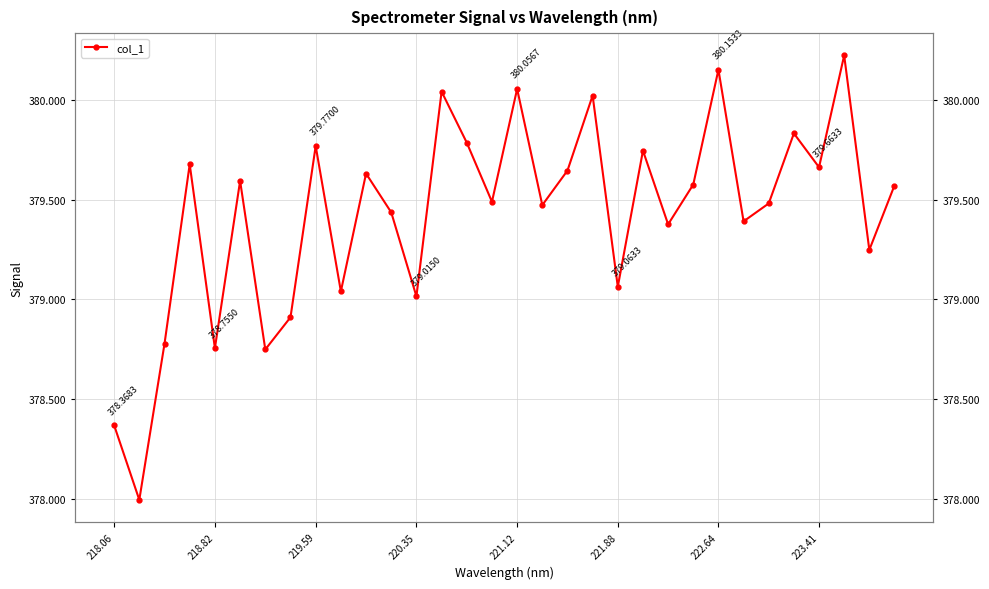

Is this an area chart (filled region under the line)?

No